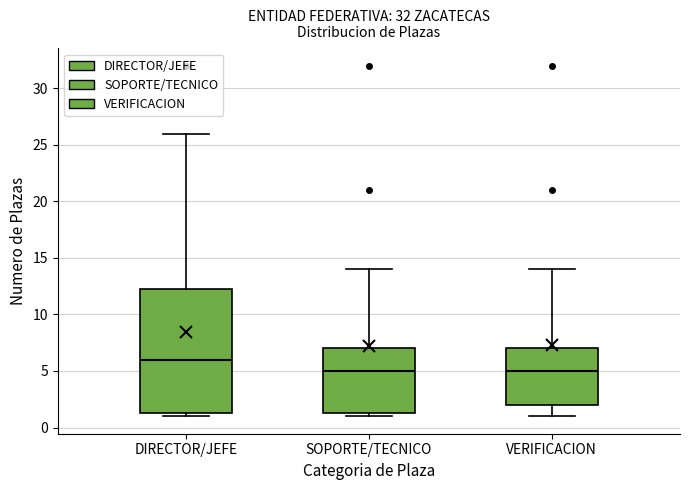

Reading left to right, transcribe this box plot: for each box, give where its median line is, the range the box spans, and where its two whiskers end, as read against the y-axis. The values are not printed on the chart, so give them approximately, as read against the axis.

DIRECTOR/JEFE: median 6.0, box 1.5 to 12.5, whiskers 1.0 to 26.0
SOPORTE/TECNICO: median 5.0, box 1.5 to 7.0, whiskers 1.0 to 14.0
VERIFICACION: median 5.0, box 2.0 to 7.0, whiskers 1.0 to 14.0